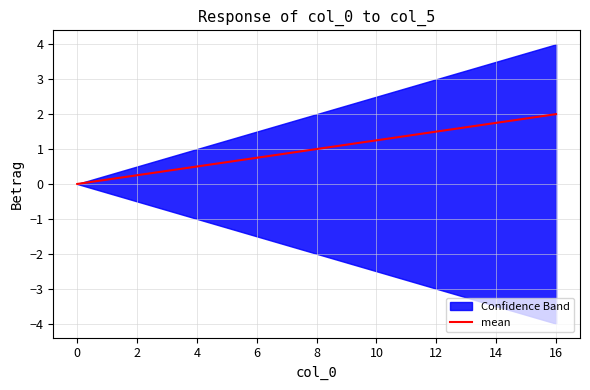

True or false: there are more than 2 points higher than both neighbors.

False